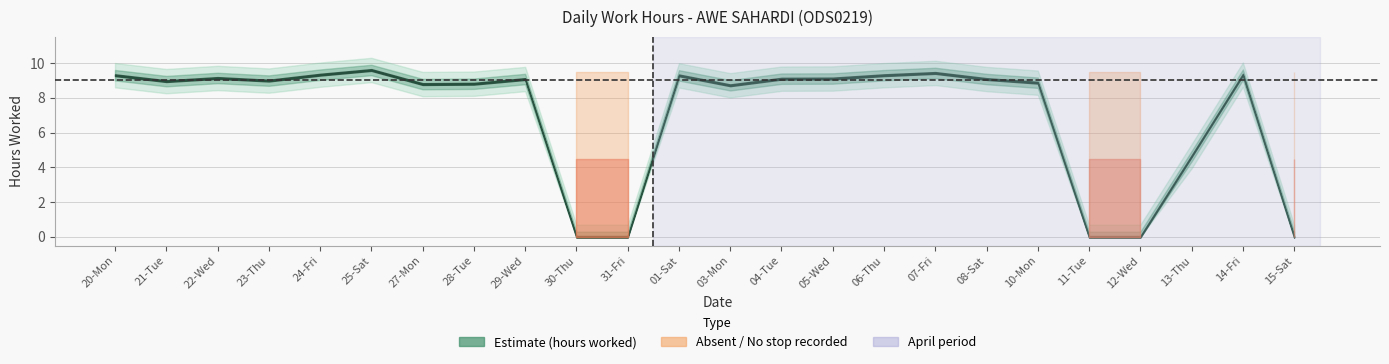

What is the difference between the maximum and minimum values in the Low (hours worked) series?

9.6